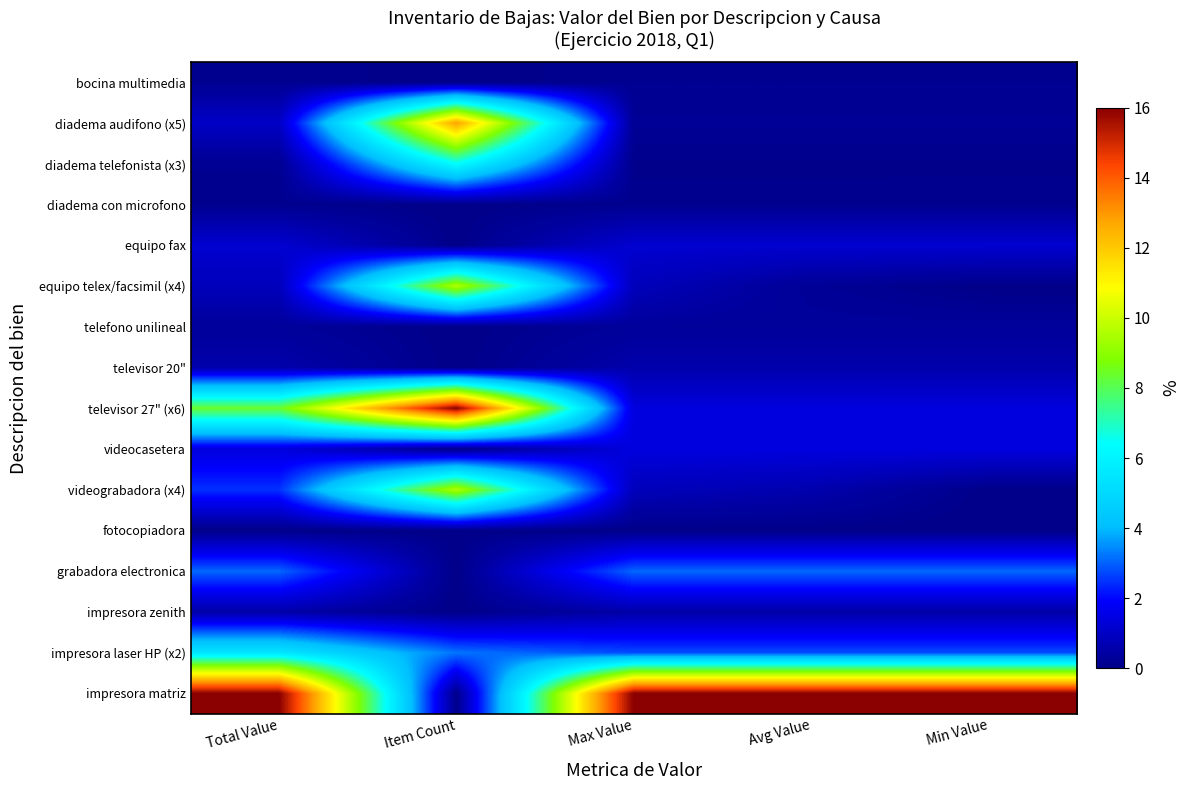

What is the total value across all series at Max Value?

29.3